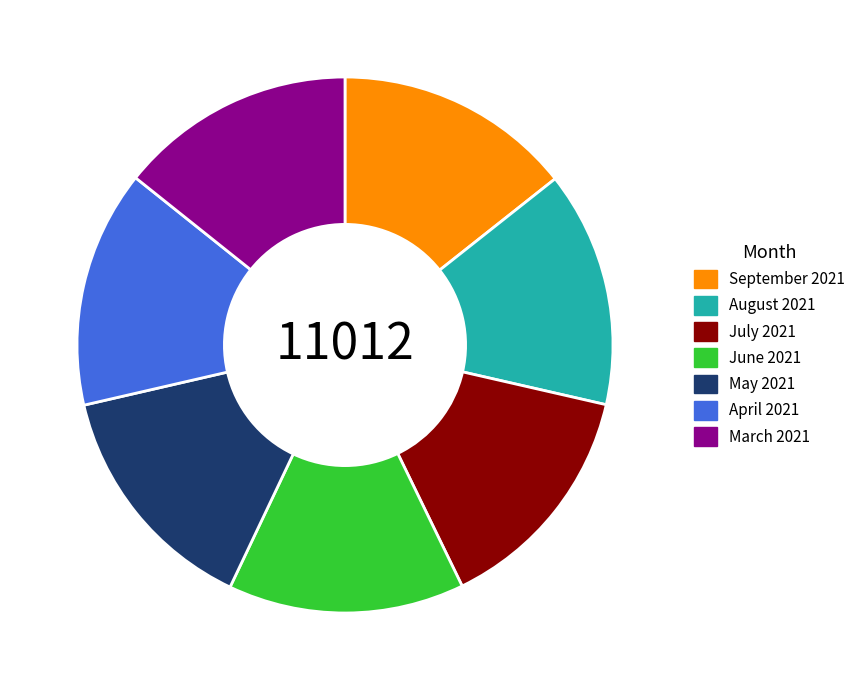

Do June 2021 and March 2021 together represent more than half of the pie?

No